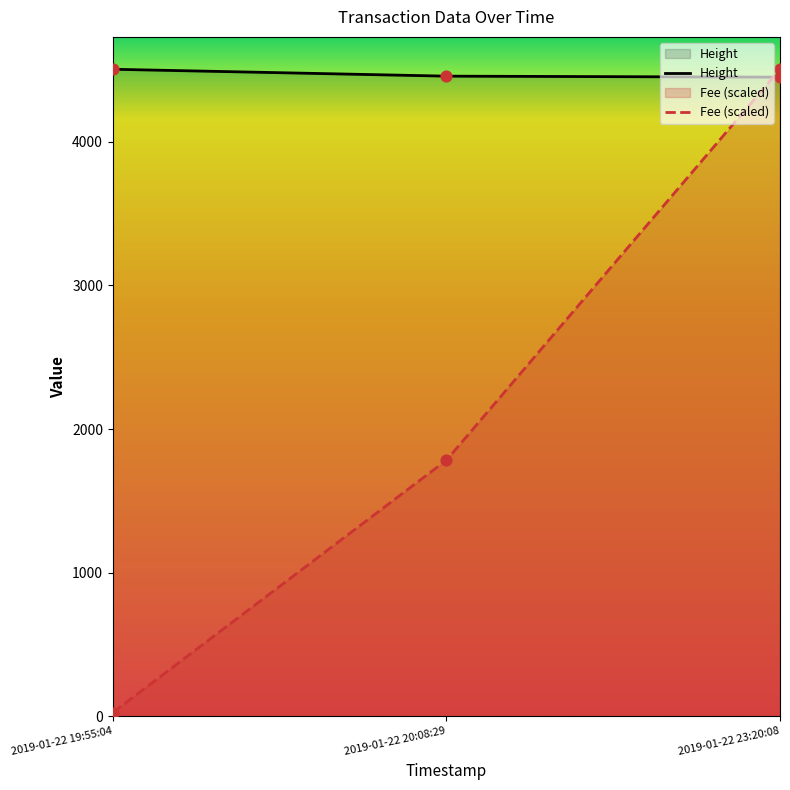

Is the value of Height at 2019-01-22 20:08:29 greater than the value of Fee at 2019-01-22 23:20:08?

No